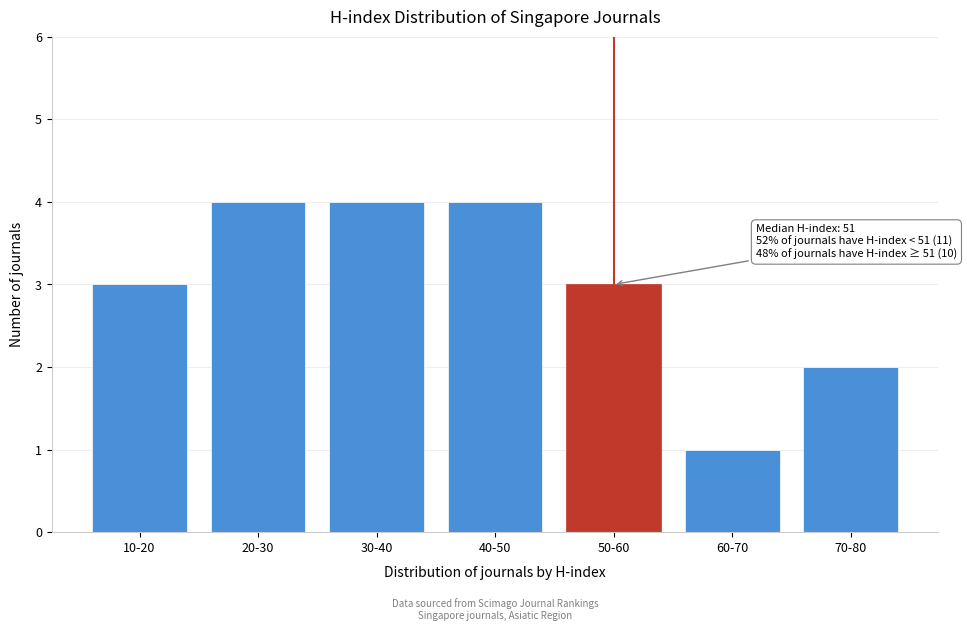

Reading left to right, transcribe all the data shown in this chart.

10-20=3	20-30=4	30-40=4	40-50=4	50-60=3	60-70=1	70-80=2